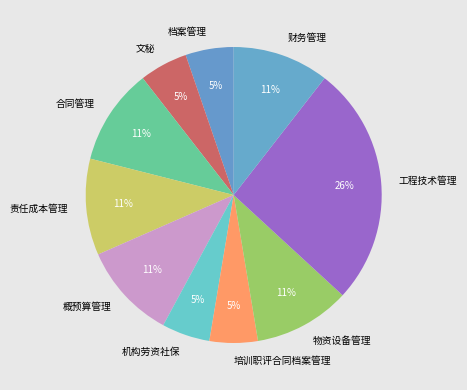

To the nearest percent, what percentage of the pie is 概预算管理?

11%